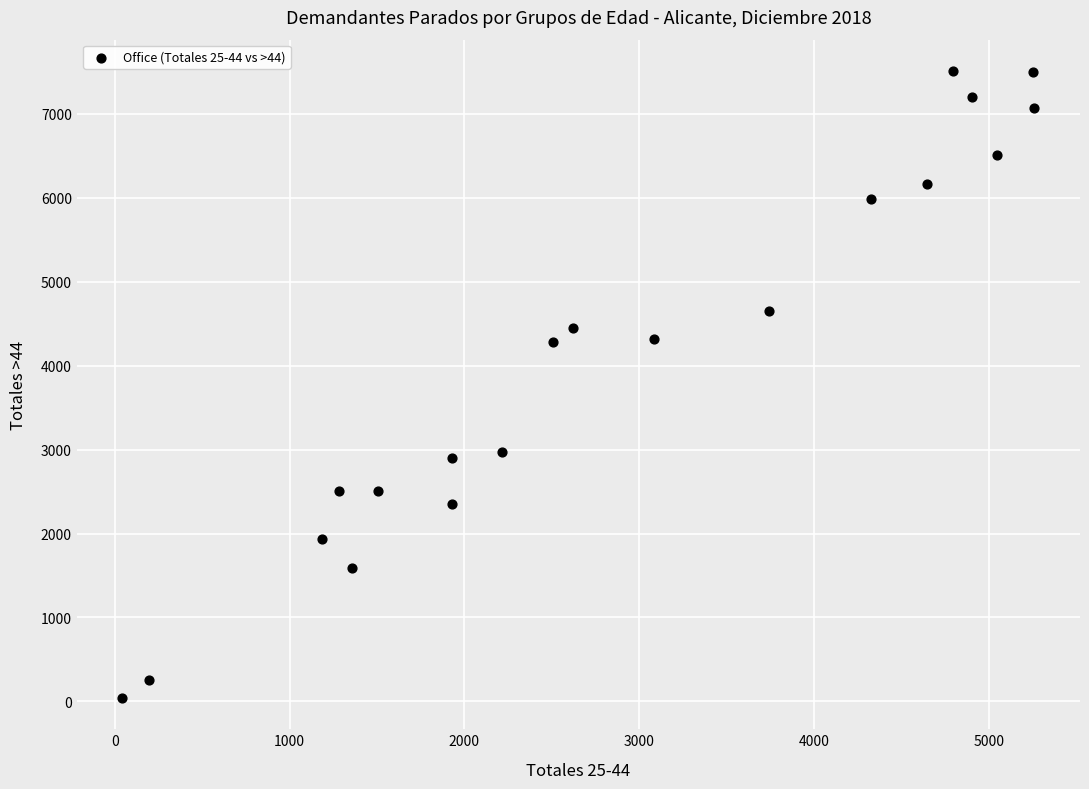

What is the range of X values (max minus min)?

5215